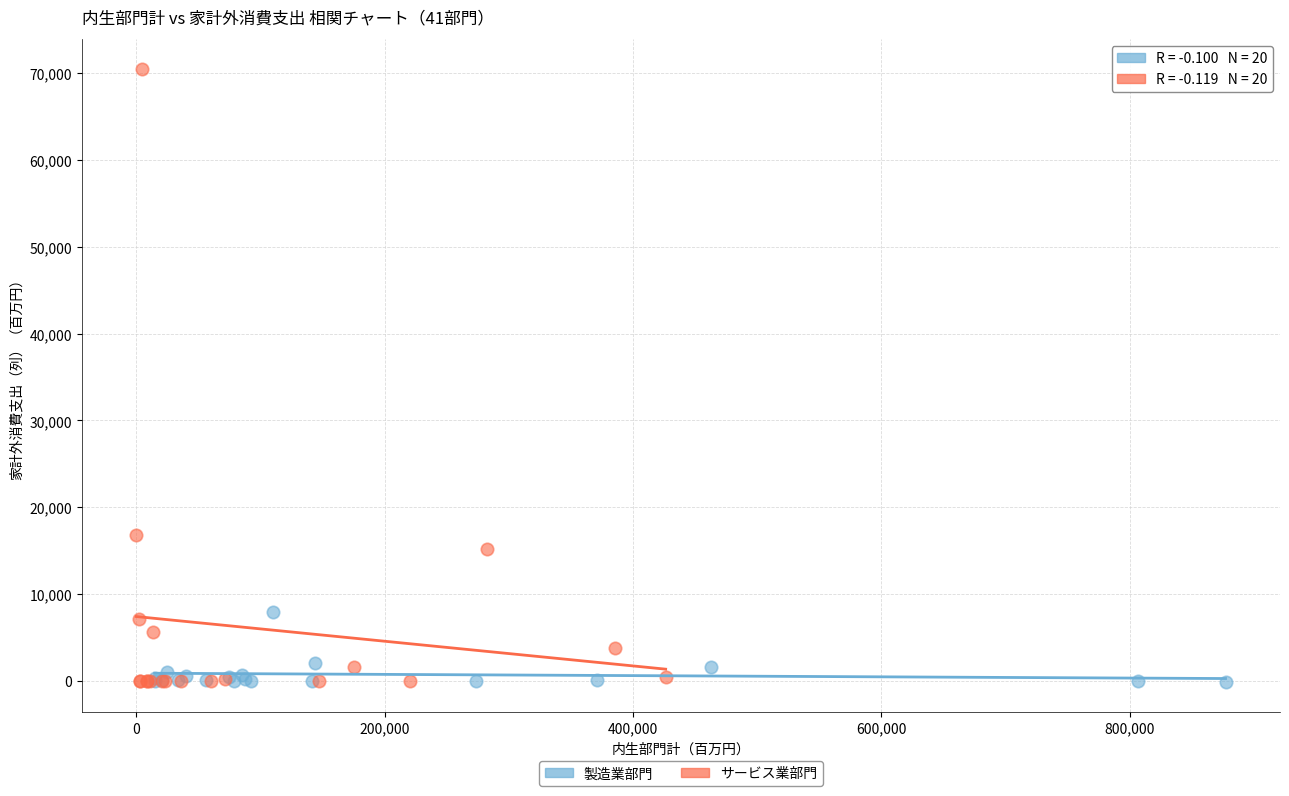

Which series has the widest spread of Y values?

サービス業部門